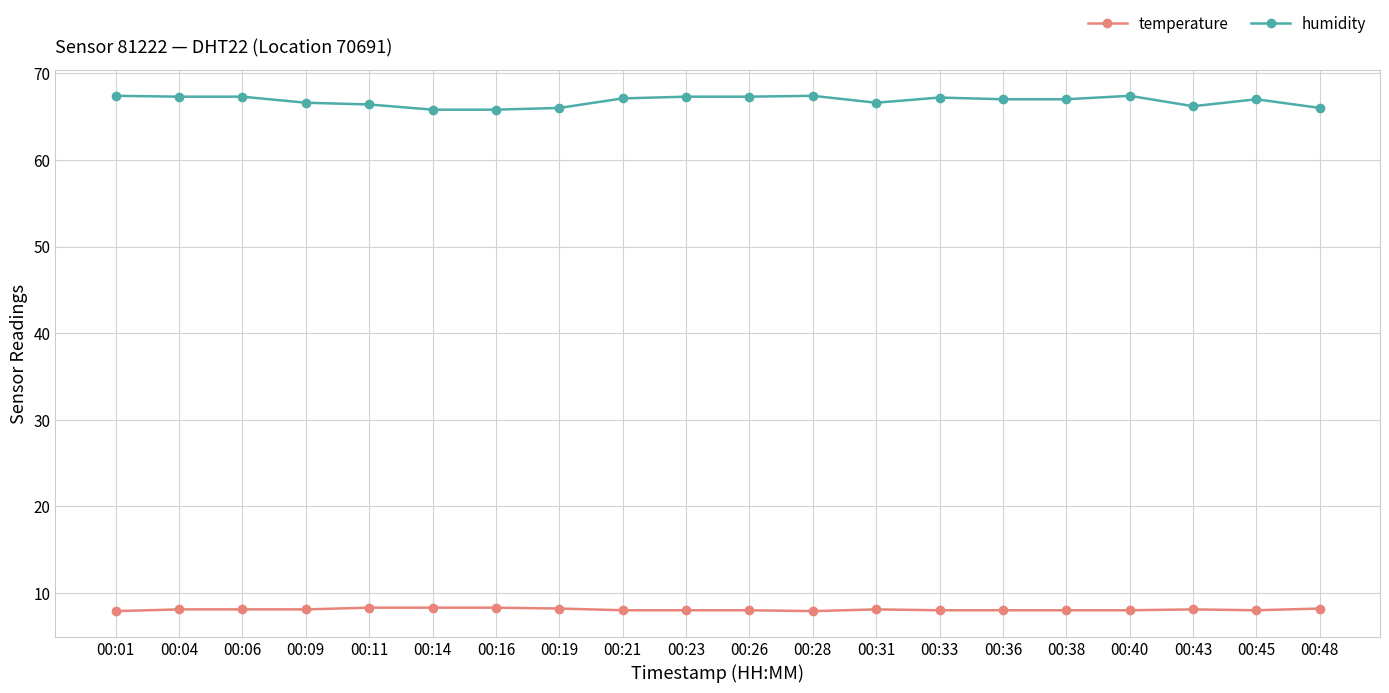

True or false: temperature and humidity cross at least once.

False